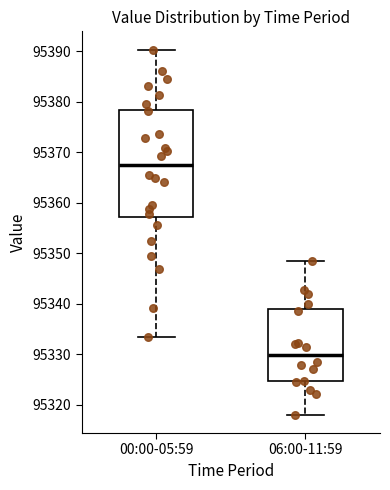

Where does the lower whisker of the box for 00:00-05:59 end on the y-axis? The values are not printed on the chart, so give them approximately, as read against the axis.

95333